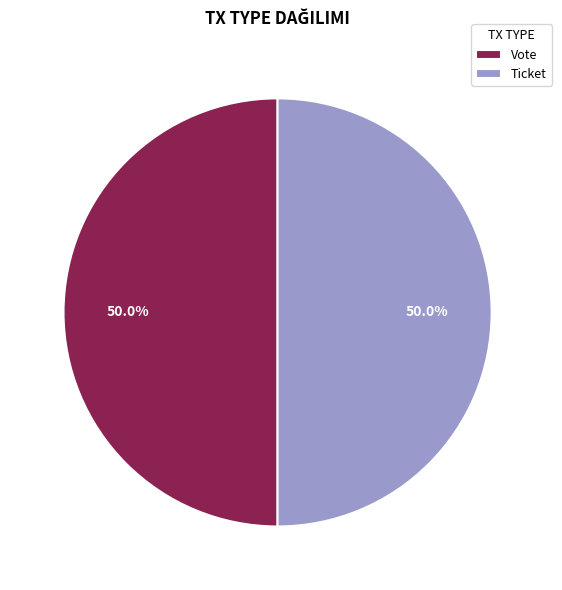

What portion of the pie excludes Ticket?

50.0%